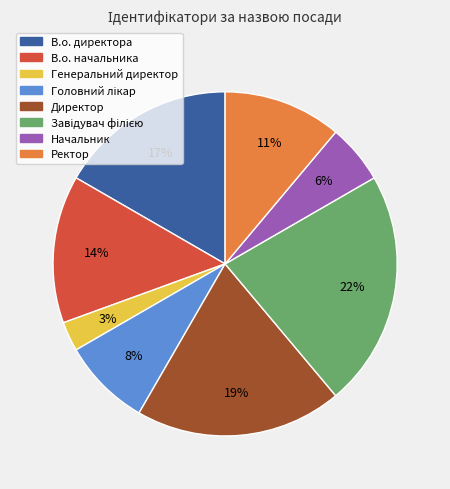

How many slices are in this pie chart?

8